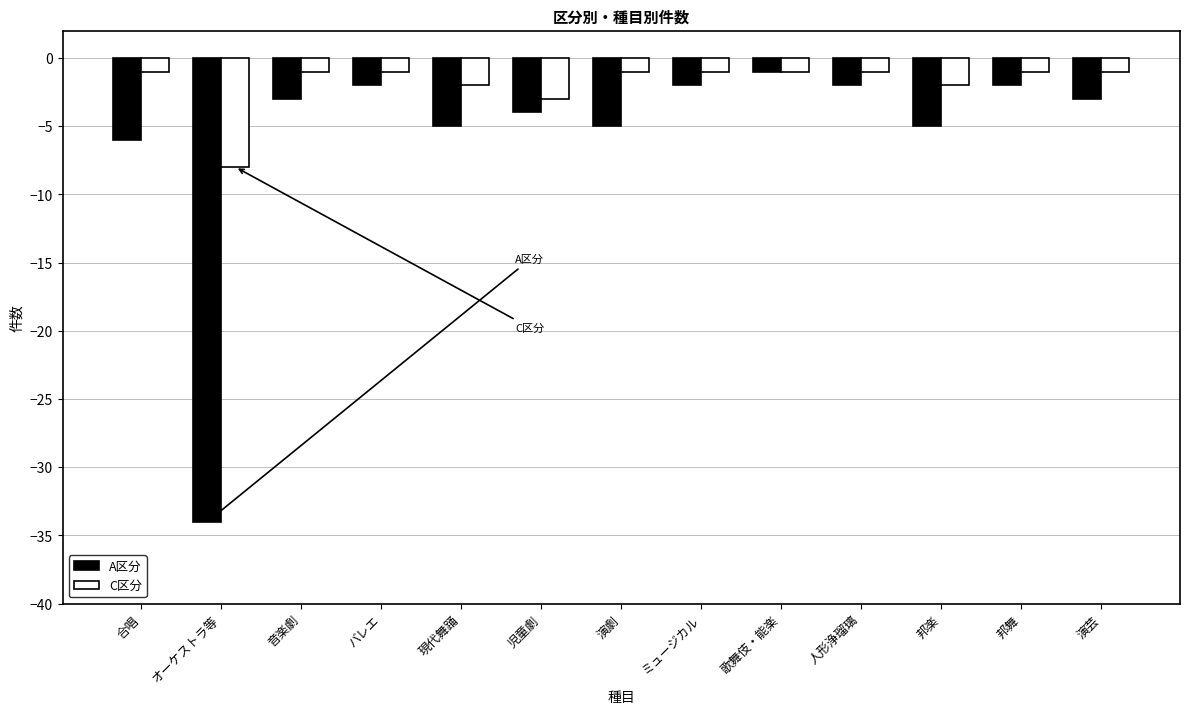

Is it true that A区分 equals -3 at 演芸?

True